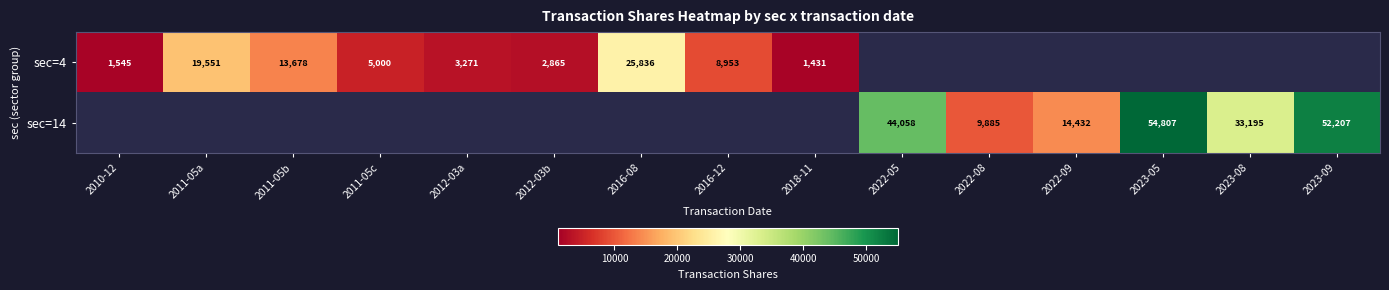

Is it true that sec=14 equals 44058 at 2022-05?

True